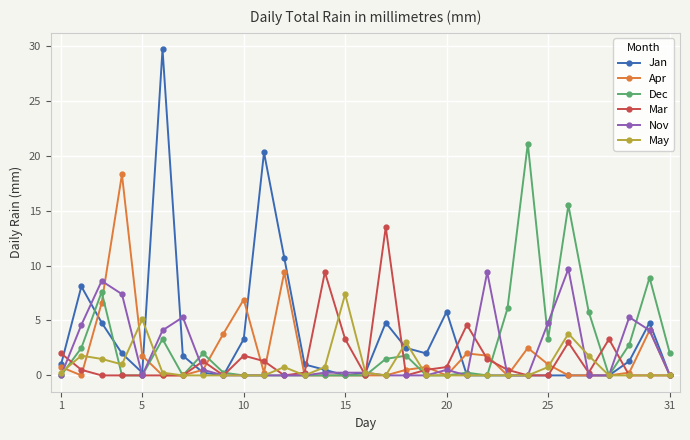

True or false: Nov has more than 1 interior local peaks.

True